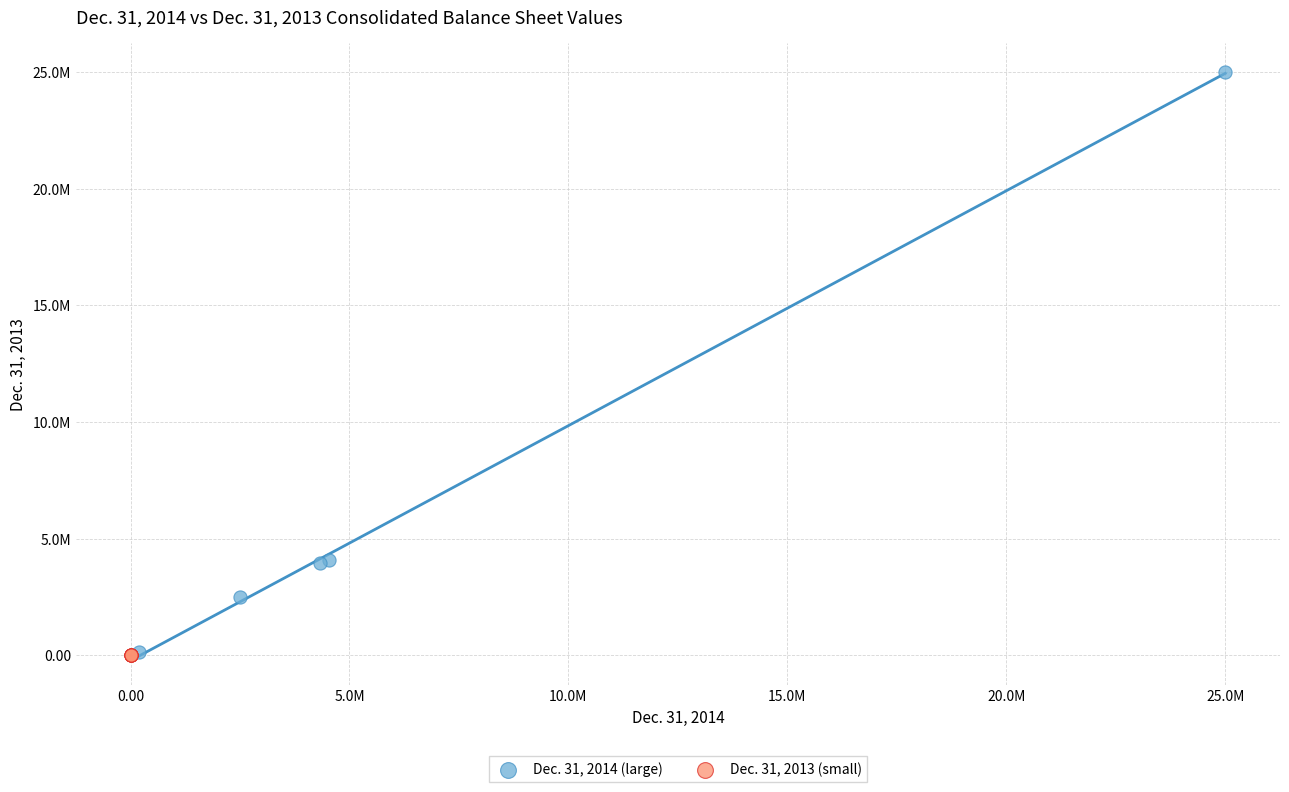

What are all the series names shown in the legend?

Dec. 31, 2014 (large), Dec. 31, 2013 (small)